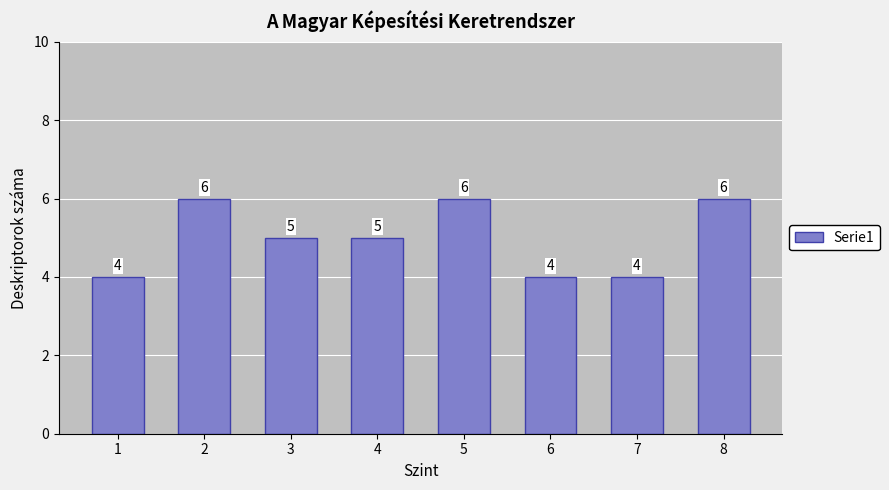

Reading left to right, extract all data points from this chart.

1=4	2=6	3=5	4=5	5=6	6=4	7=4	8=6